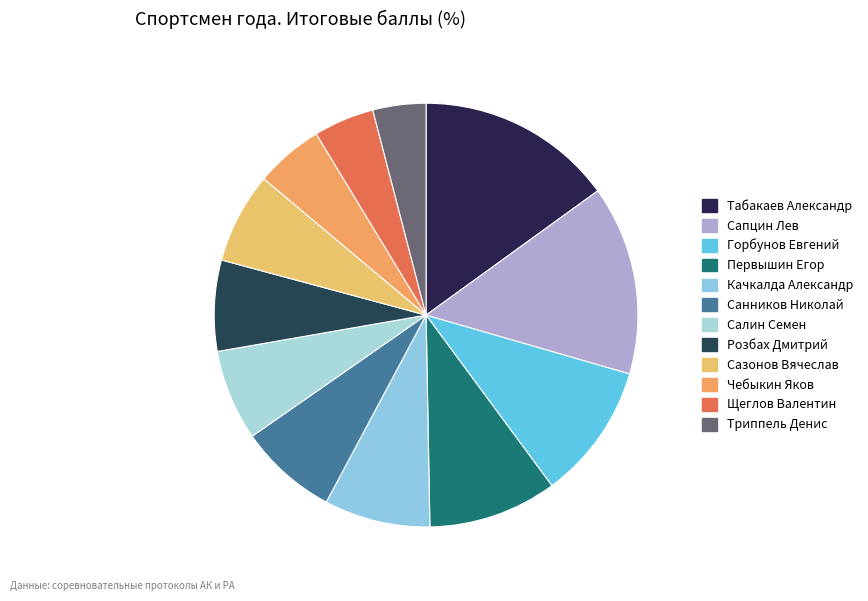

Which has a higher value, Горбунов Евгений or Чебыкин Яков?

Горбунов Евгений